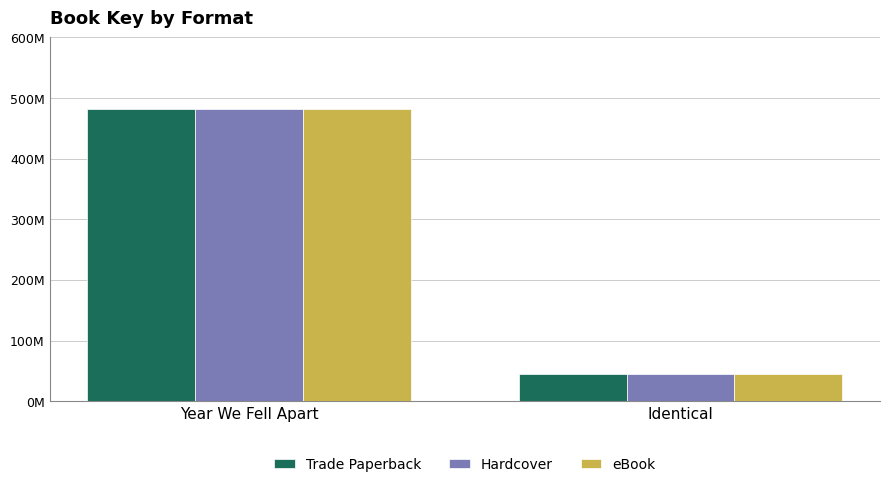

What is the total value across all series at Identical?

133731663